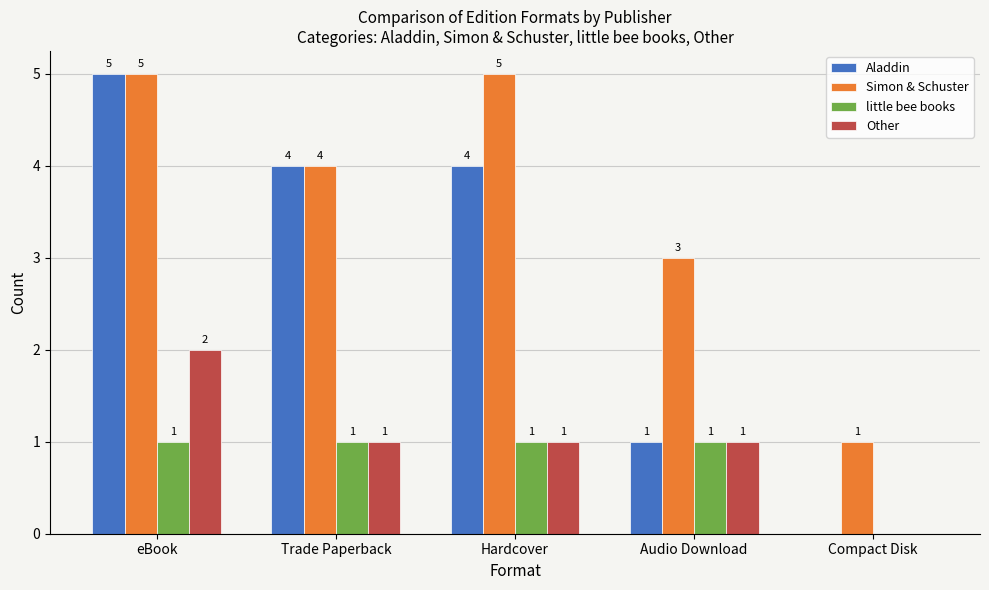

What is the sum of all little bee books values?

4